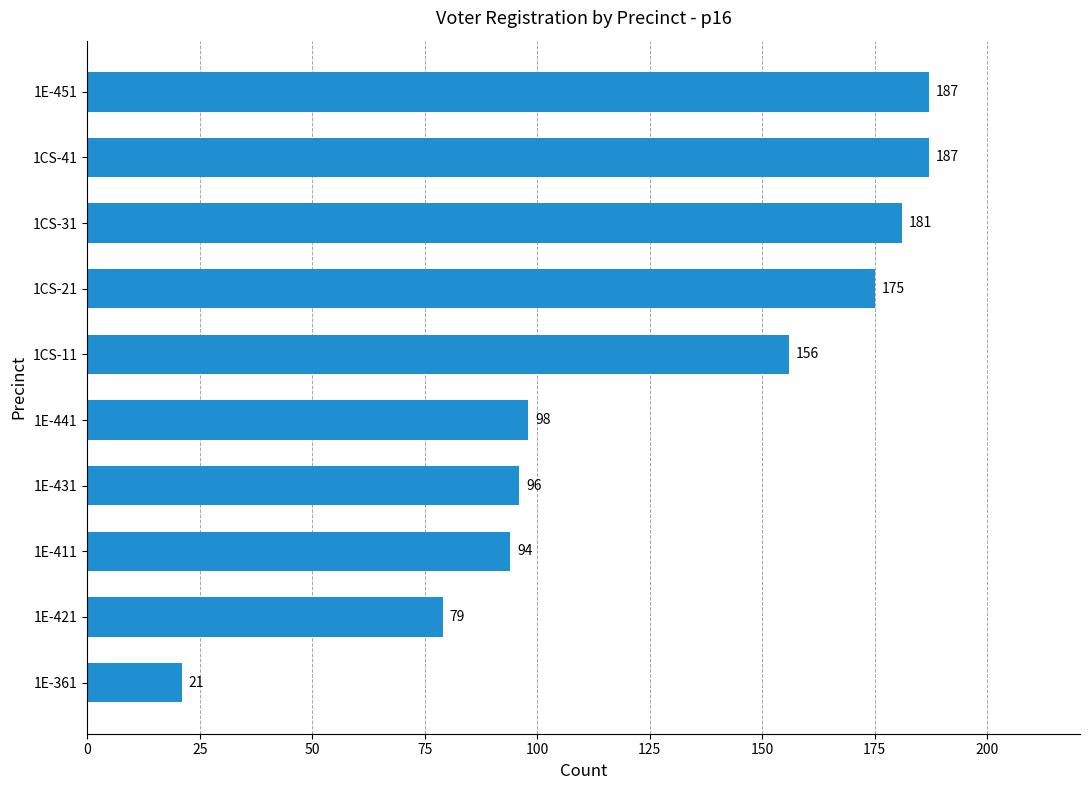

Between 1E-421 and 1E-431, which is larger?

1E-431